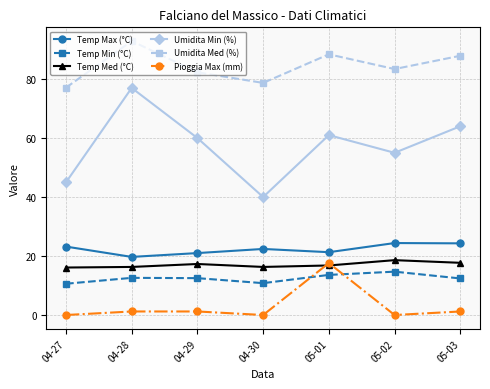

Which series changed the most between 04-28 and 05-02?

Umidita Min (%)